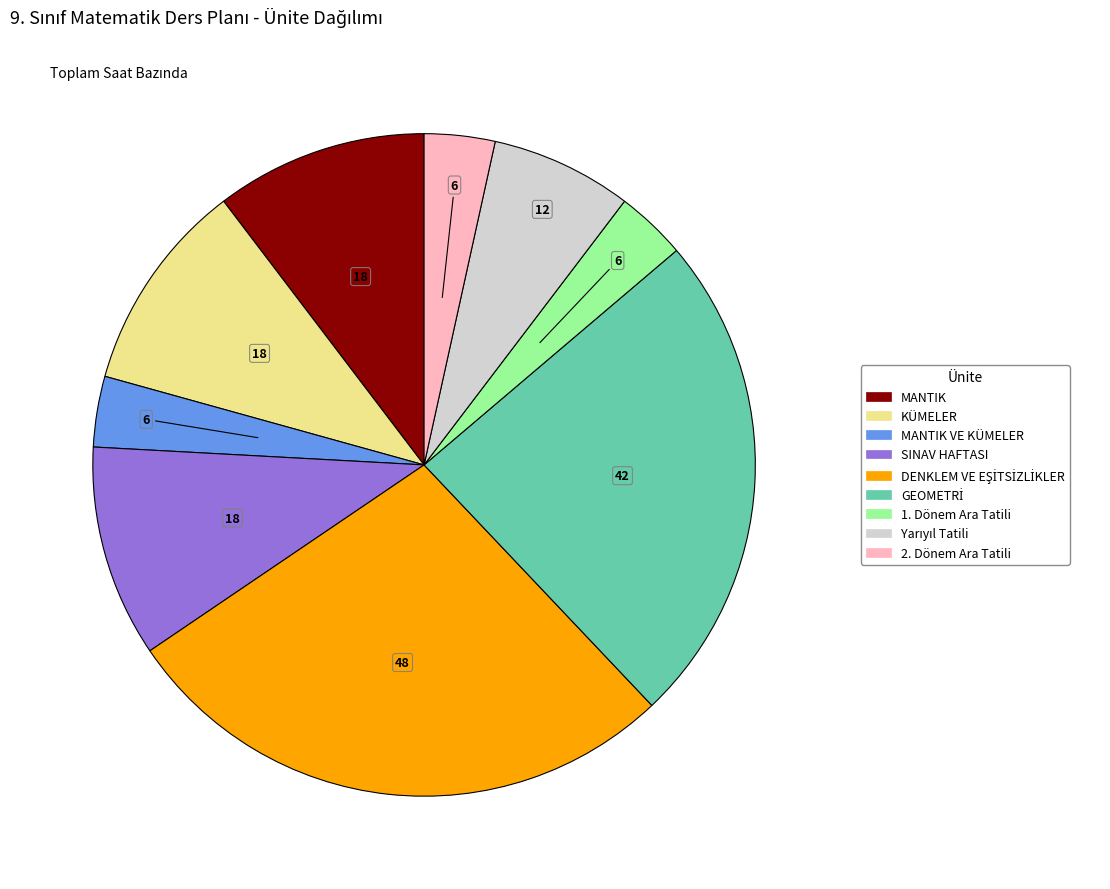

Count the number of slices in the pie.

9